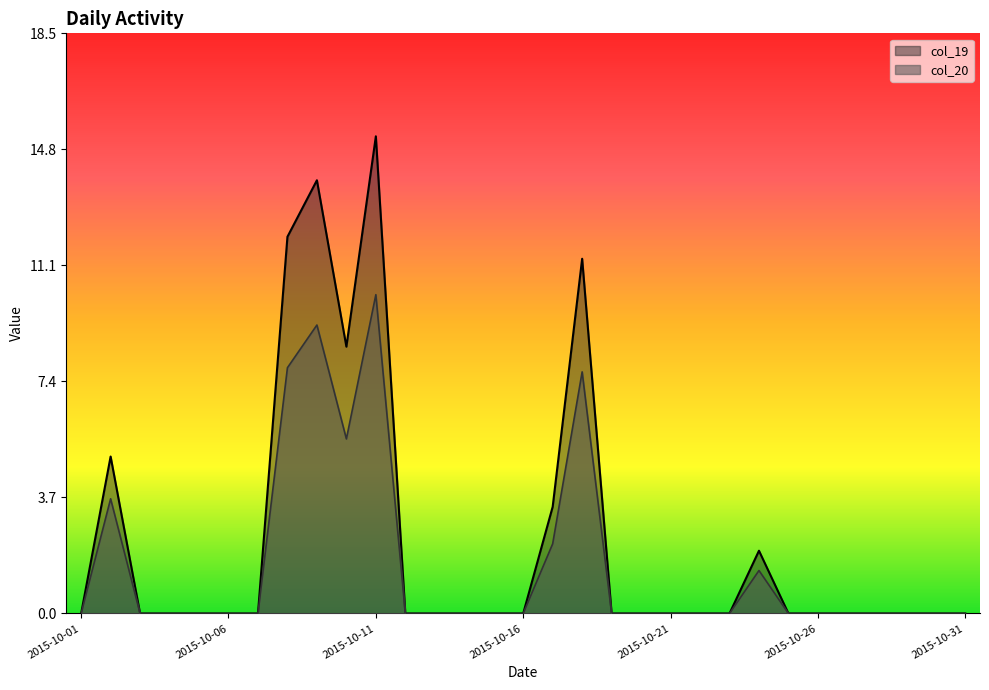

Which series has the largest total across all categories?

col_19